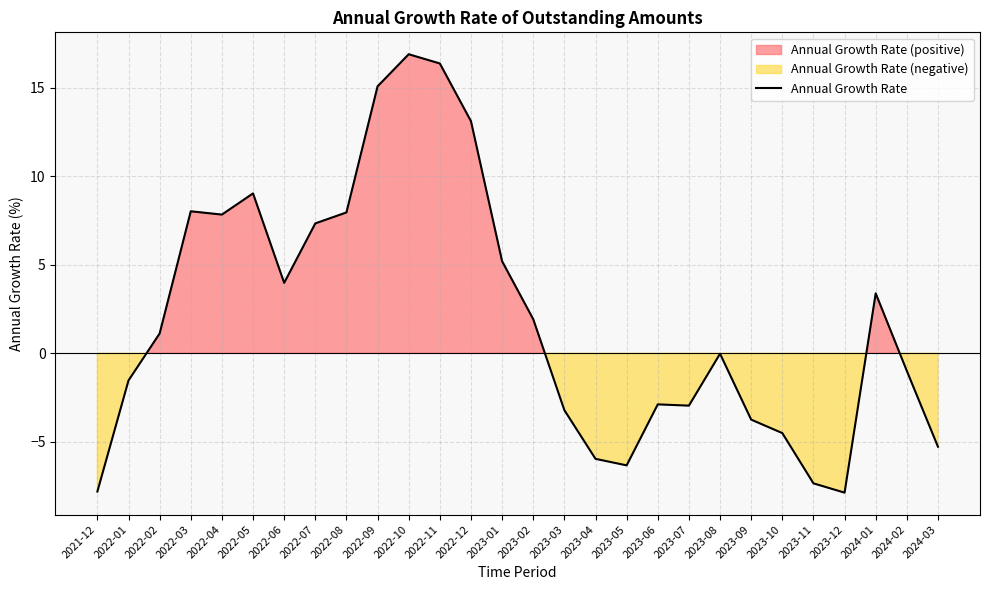

How many interior local peaks (higher than both neighbors) does the data have?

6